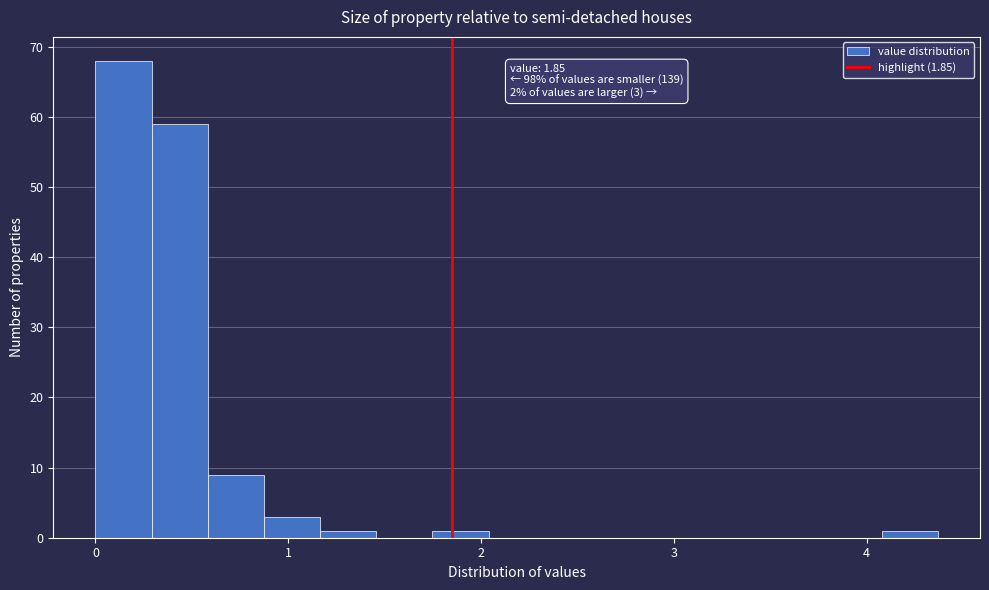

Read against the x-axis, roughly where is the centre of the tallest bar?

0.1